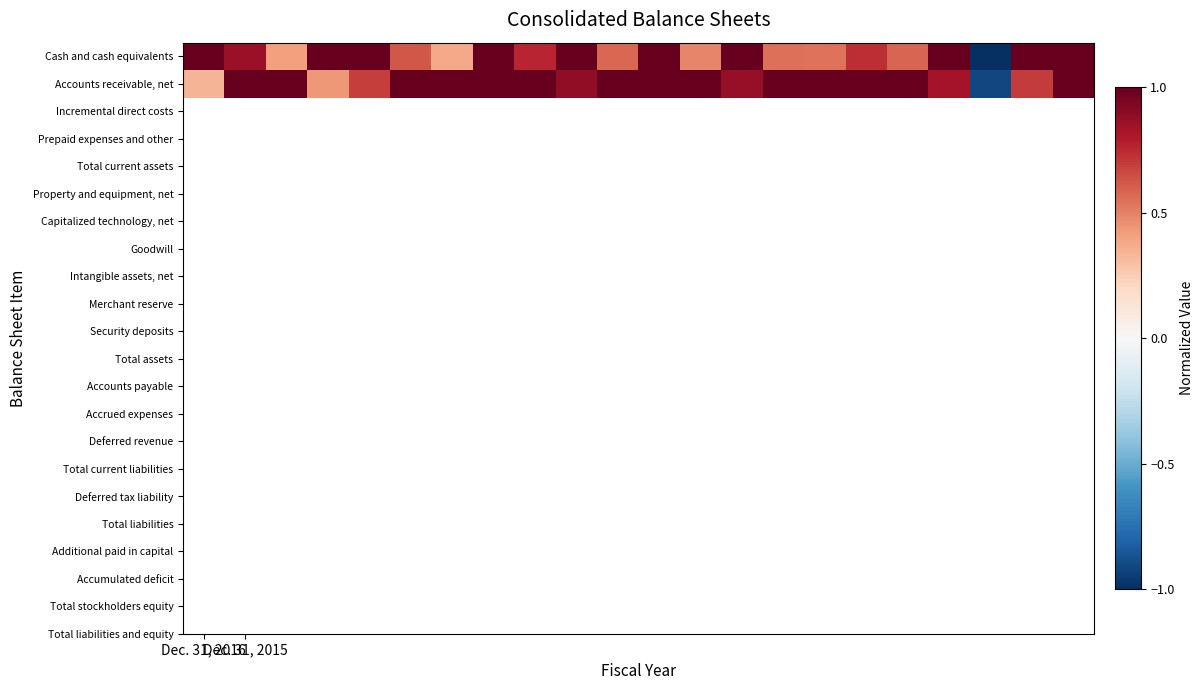

Rank the series by their maximum value, from lowest to highest.

Cash and cash equivalents, Accounts receivable, net